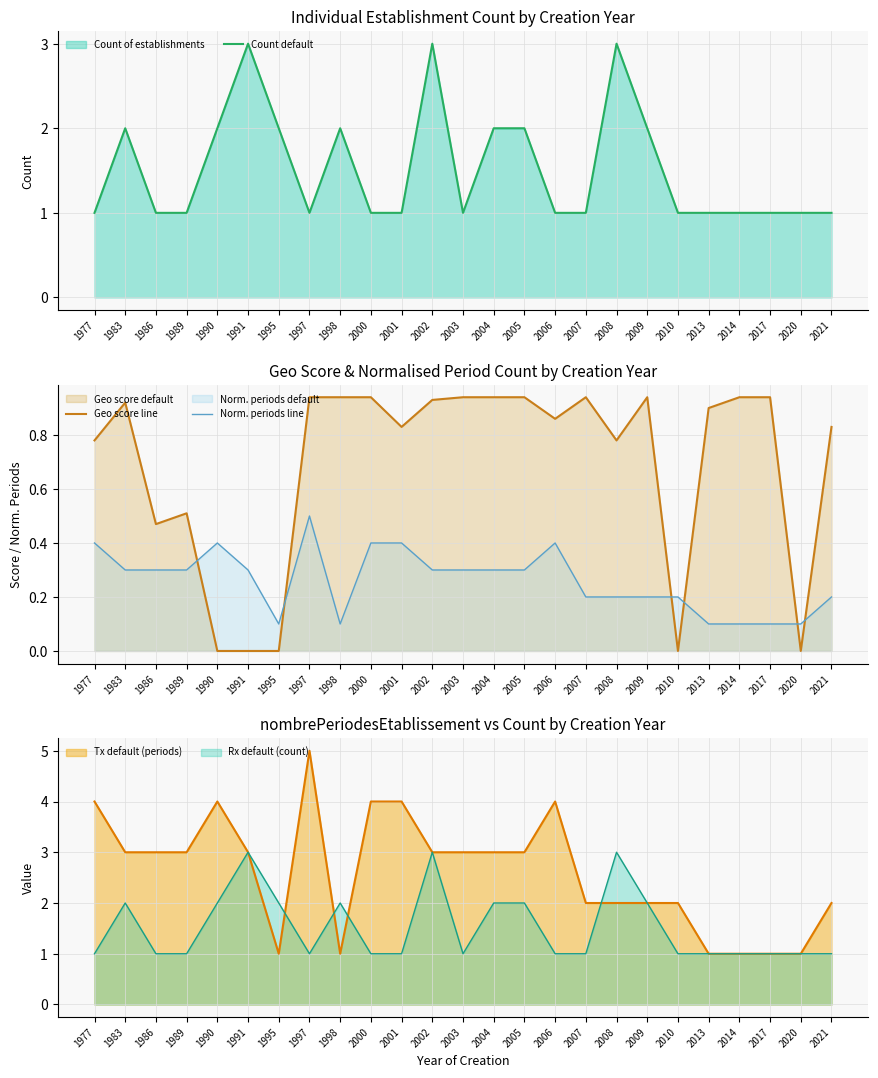

The value of Geo score line at 2010 is 0.5. True or false?

False